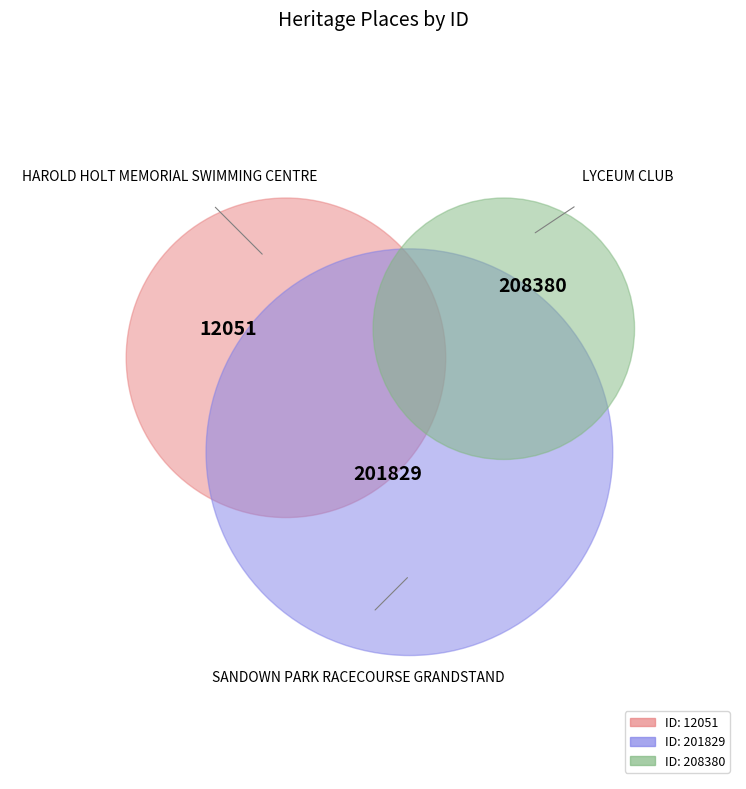

What is the change in value from HAROLD HOLT MEMORIAL SWIMMING CENTRE to LYCEUM CLUB?

+196329